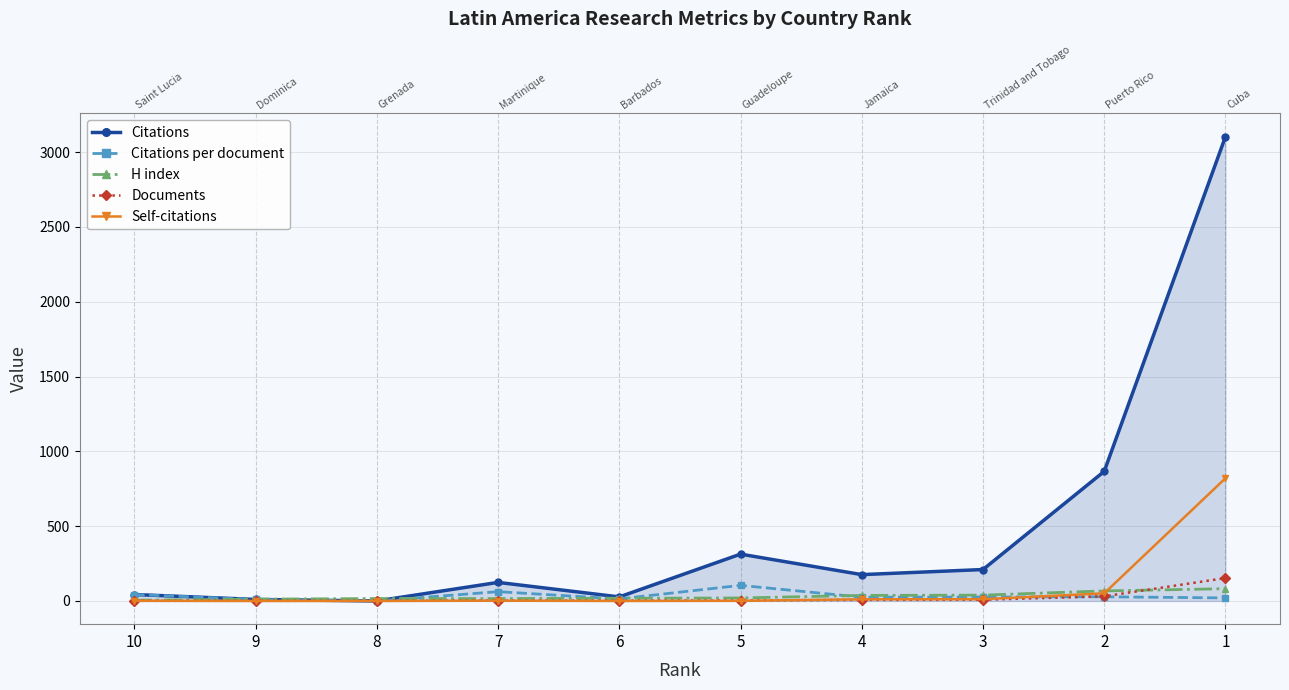

How many intersections are there between Self-citations and Citations per document?

1